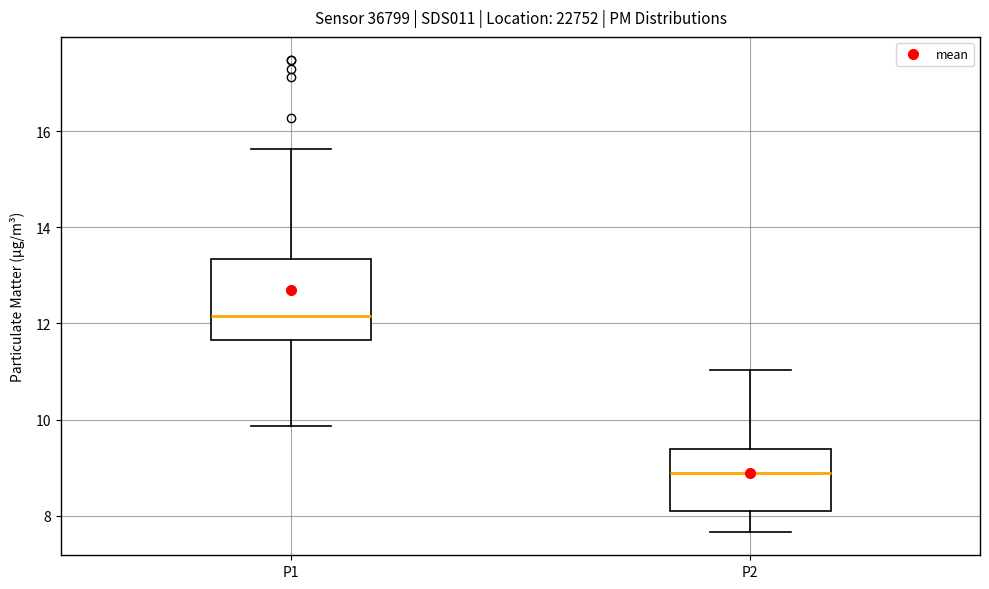

Where does the lower whisker of the box for P1 end on the y-axis? The values are not printed on the chart, so give them approximately, as read against the axis.

9.8